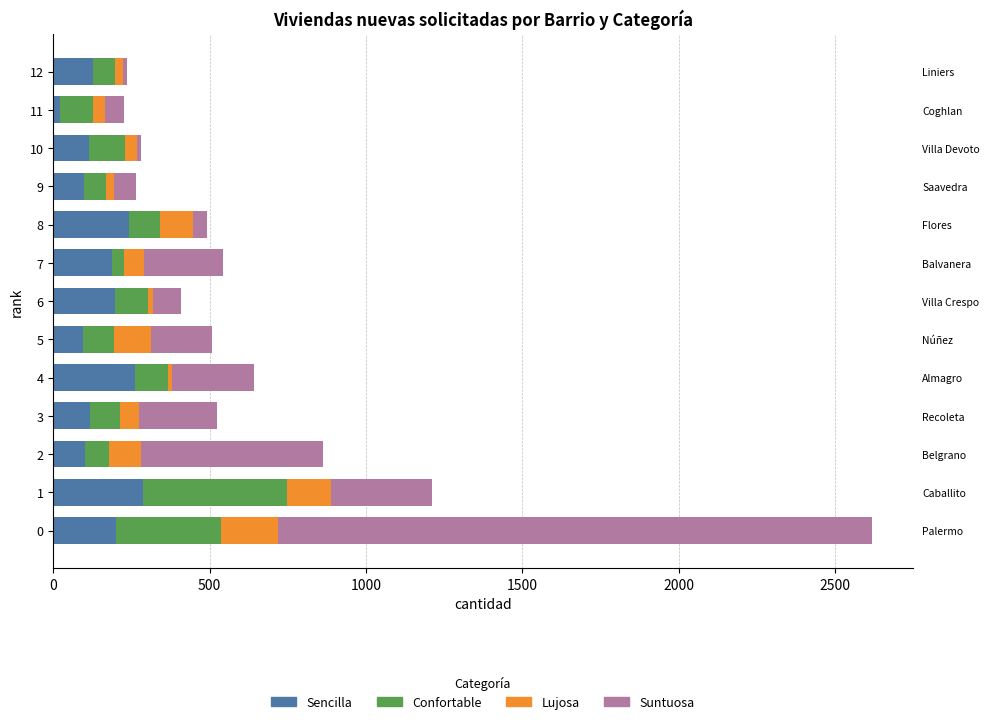

What is the difference between the highest and lowest values at 4?

247